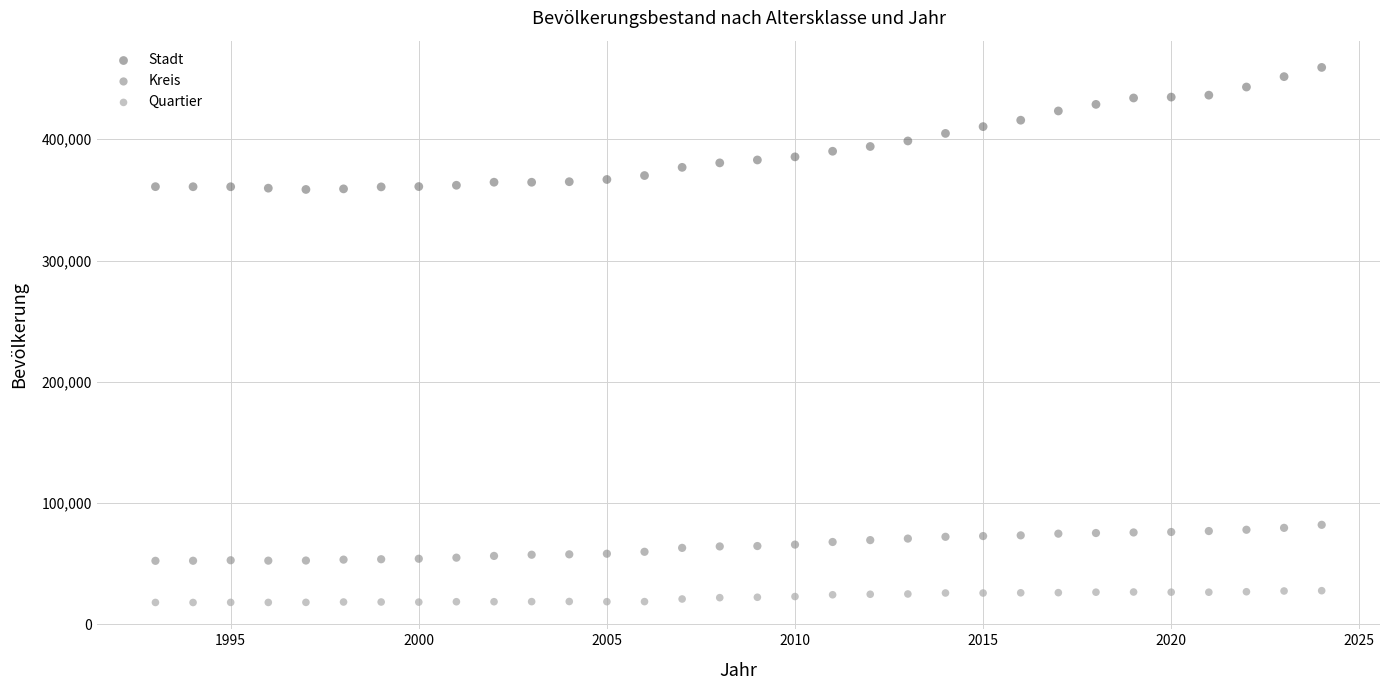

Which series contains the highest Y value?

Stadt